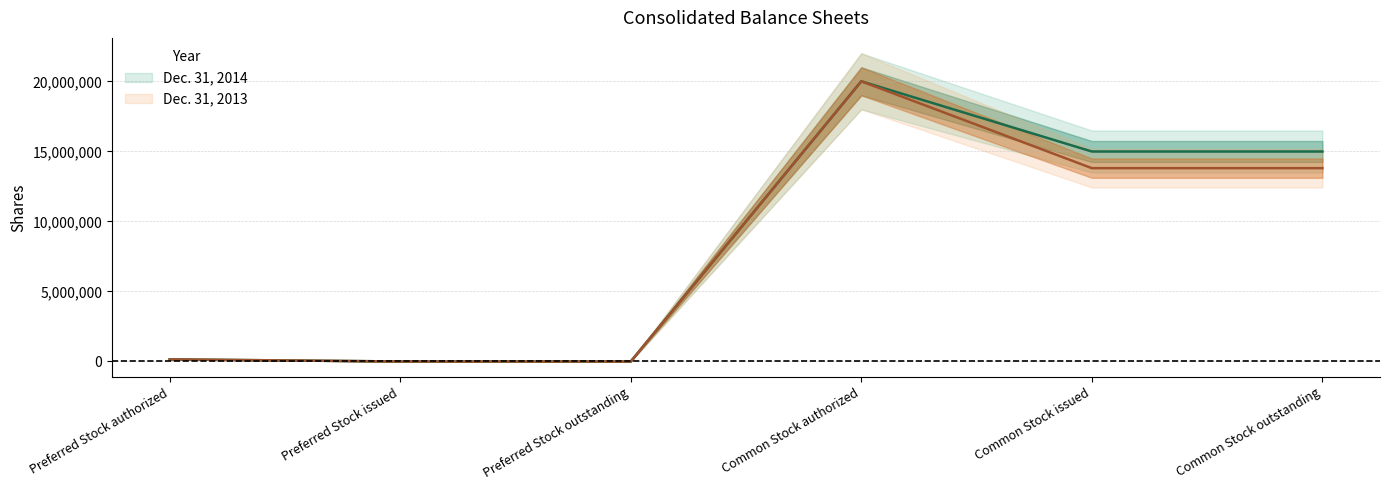

At which label is Dec. 31, 2013 closest to 10000000?

Common Stock issued